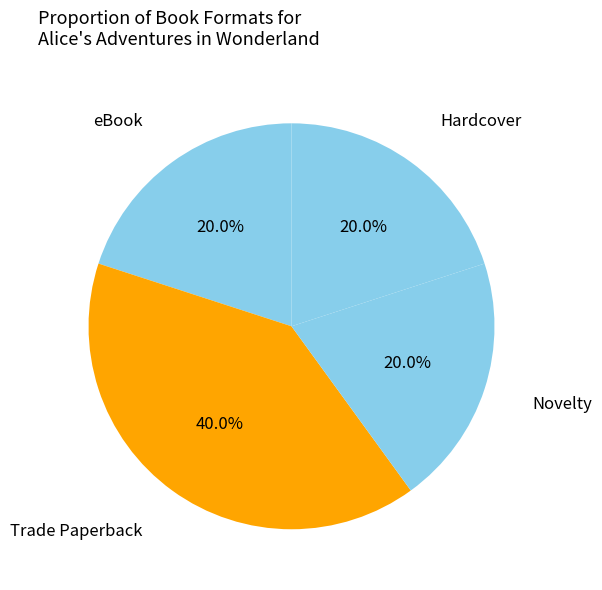

Is there any slice that represents more than half of the pie?

No